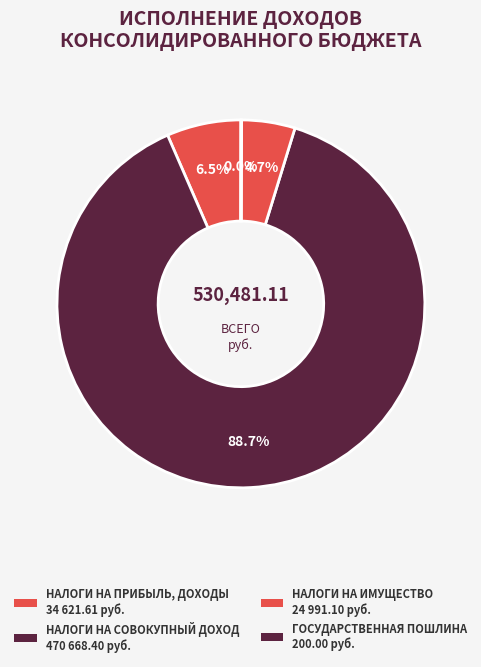

Is there a majority slice in this chart?

Yes